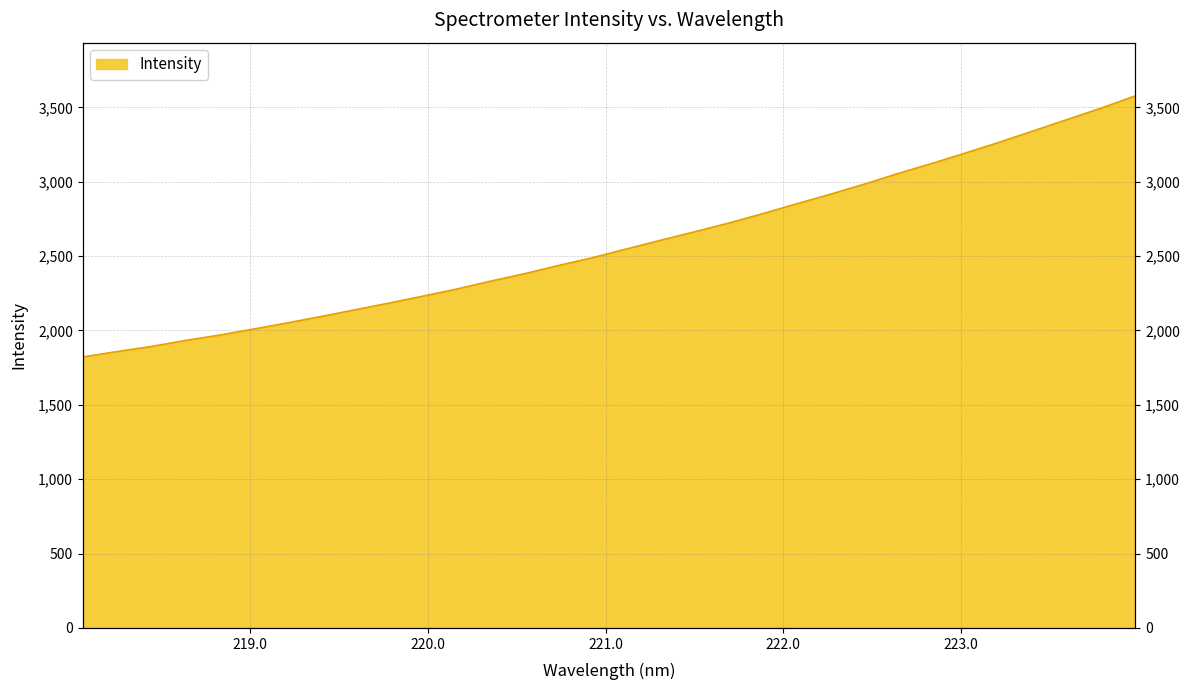

At which label does the data first exceed 2547?

221.1174